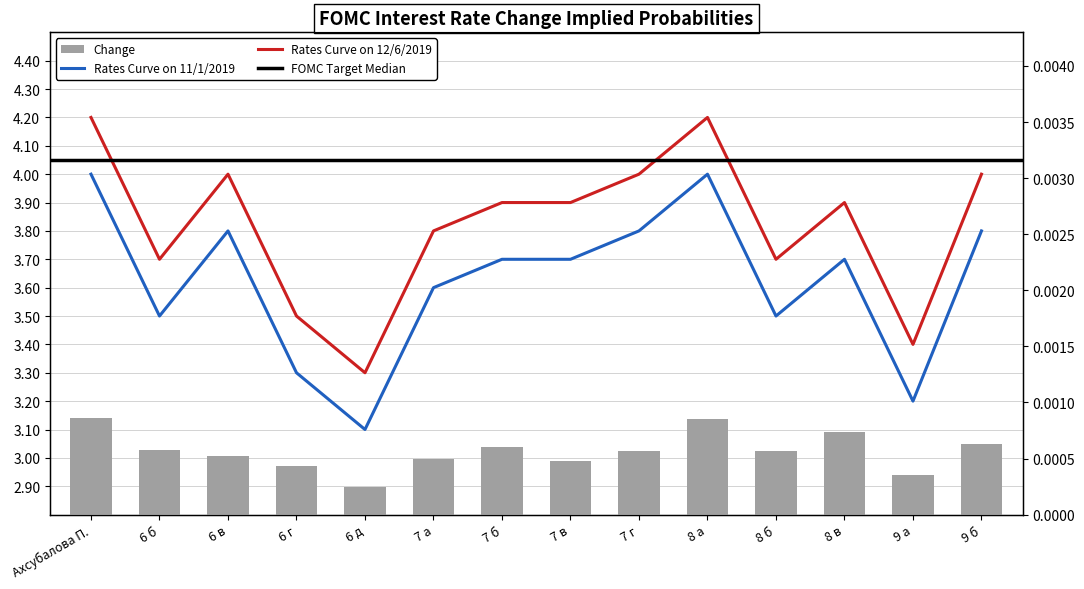

Are the bars grouped side by side (vs. stacked)?

Yes